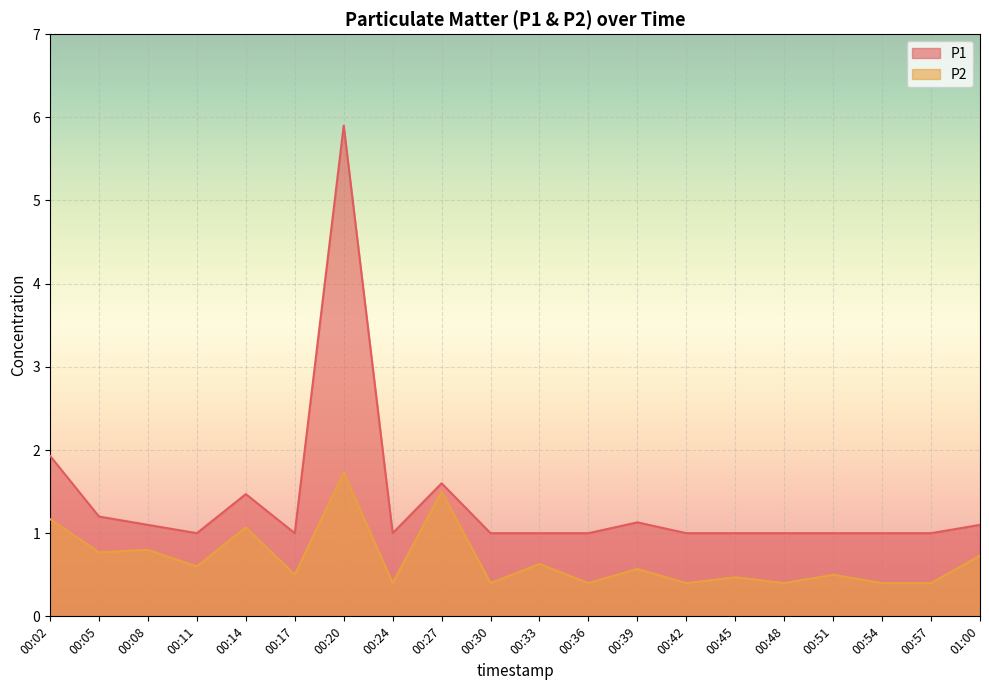

How many lines are shown in the chart?

2